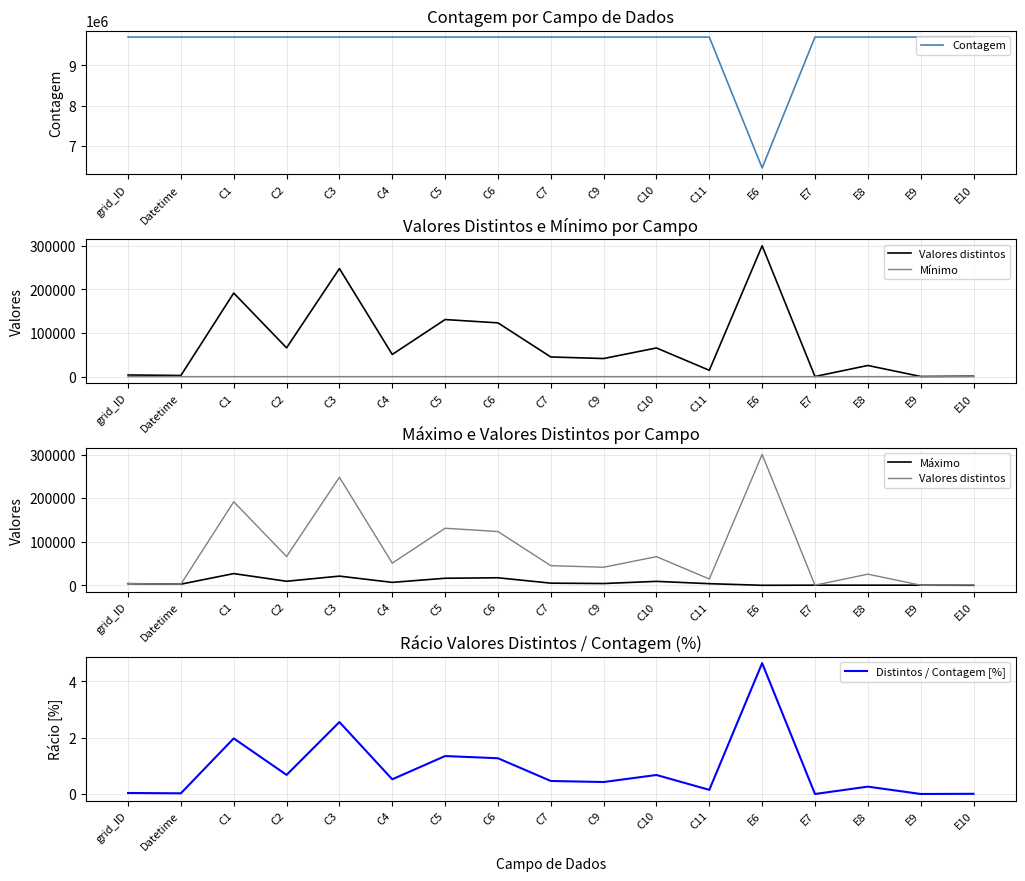

Reading left to right, what are all the values shown in this chart?

Contagem: 9701856.0	9701856.0	9701856.0	9701856.0	9701856.0	9701856.0	9701856.0	9701856.0	9701856.0	9701856.0	9701856.0	9701856.0	6462144.0	9701856.0	9701856.0	9701856.0	9701856.0
Valores distintos: 3743.0	2592.0	191782.0	66004.0	248000.0	50845.0	130963.0	123363.0	45077.0	41480.0	65743.0	14468.0	300319.0	256.0	25570.0	301.0	872.0
Mínimo: 1.0	0.0	0.0	0.0	0.0	0.0	0.0	0.0	0.0	0.0	0.0	0.0	0.0	0.0	0.0	0.0	0.0
Máximo: 3743.0	2592.0	26868.0	9264.0	21066.0	6701.0	16170.0	17275.0	4920.0	4082.0	9024.0	3738.0	0.0	300.0	300.0	300.0	28.0
Distintos / Contagem [%]: 0.0	0.0	2.0	0.7	2.6	0.5	1.3	1.3	0.5	0.4	0.7	0.1	4.6	0.0	0.3	0.0	0.0